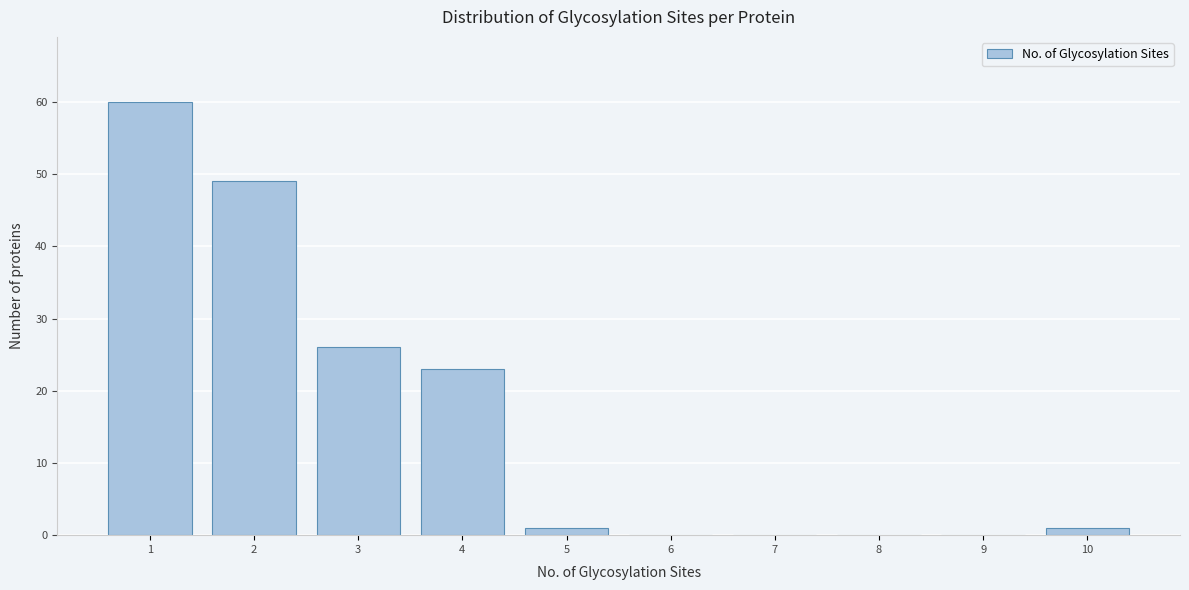

Reading right to left, list all the values displayed in this chart.

10=1	9=0	8=0	7=0	6=0	5=1	4=23	3=26	2=49	1=60